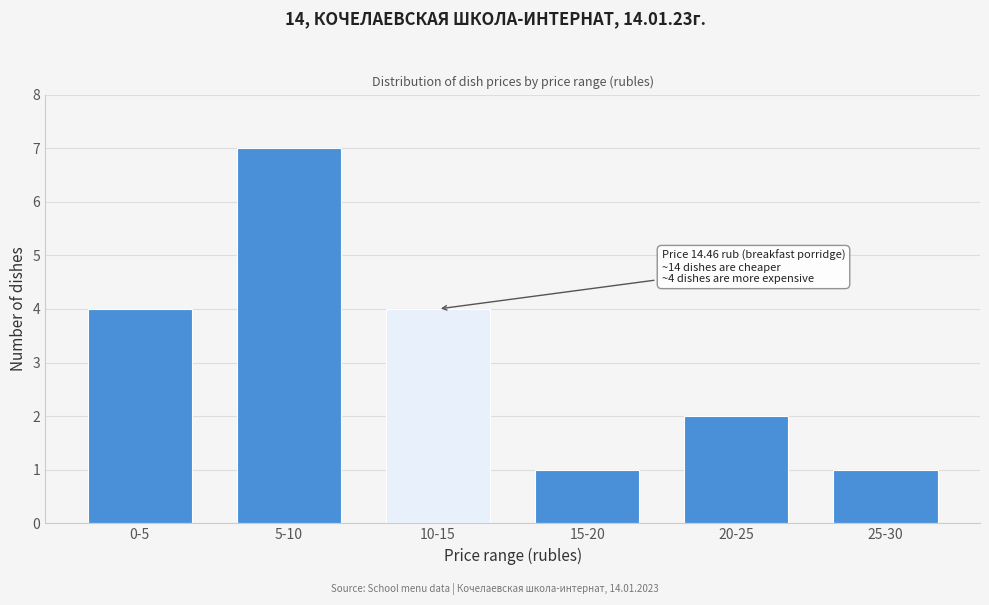

Reading right to left, transcribe all the data shown in this chart.

25-30=1	20-25=2	15-20=1	10-15=4	5-10=7	0-5=4